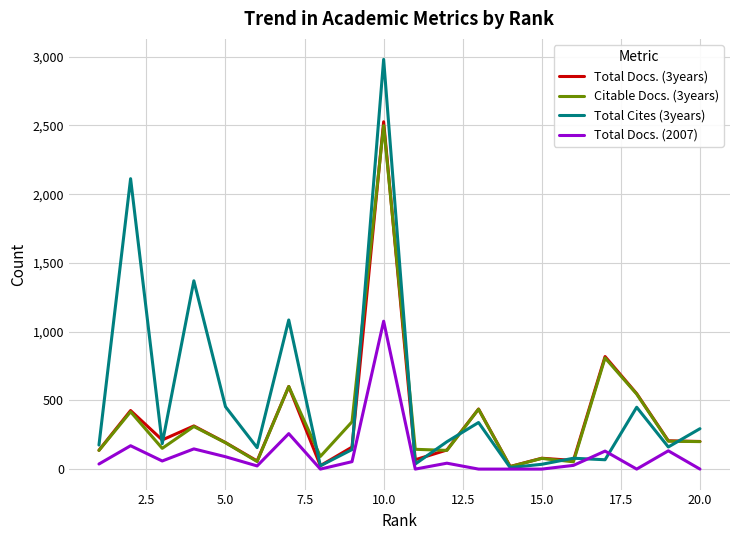

Which series has the largest total across all categories?

Total Cites (3years)